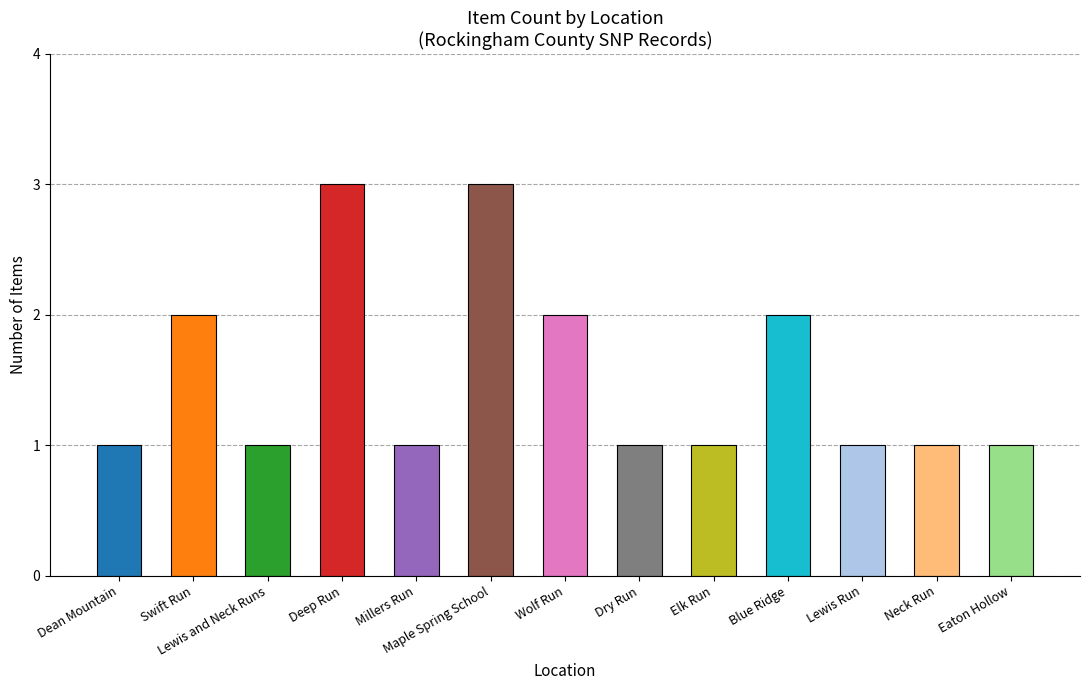

The chart shows a value of 1 at Dean Mountain. True or false?

True